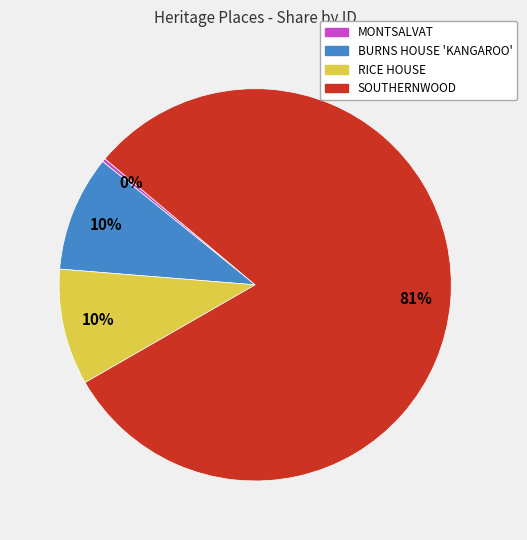

Which slice is the smallest?

MONTSALVAT